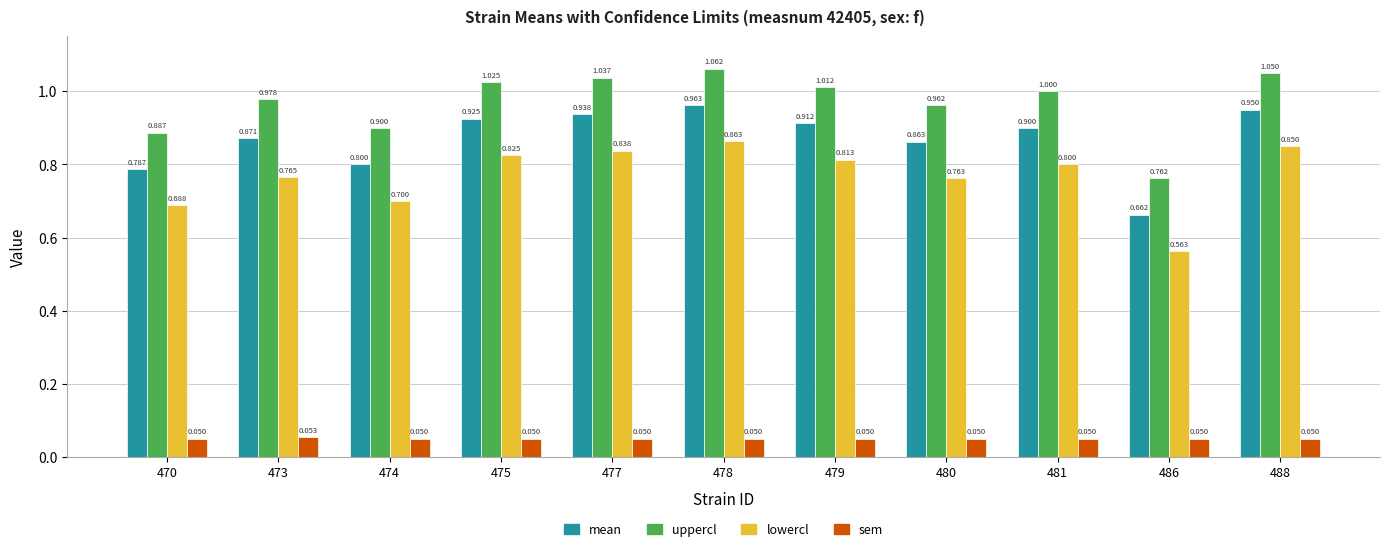

Which series has the largest total across all categories?

uppercl